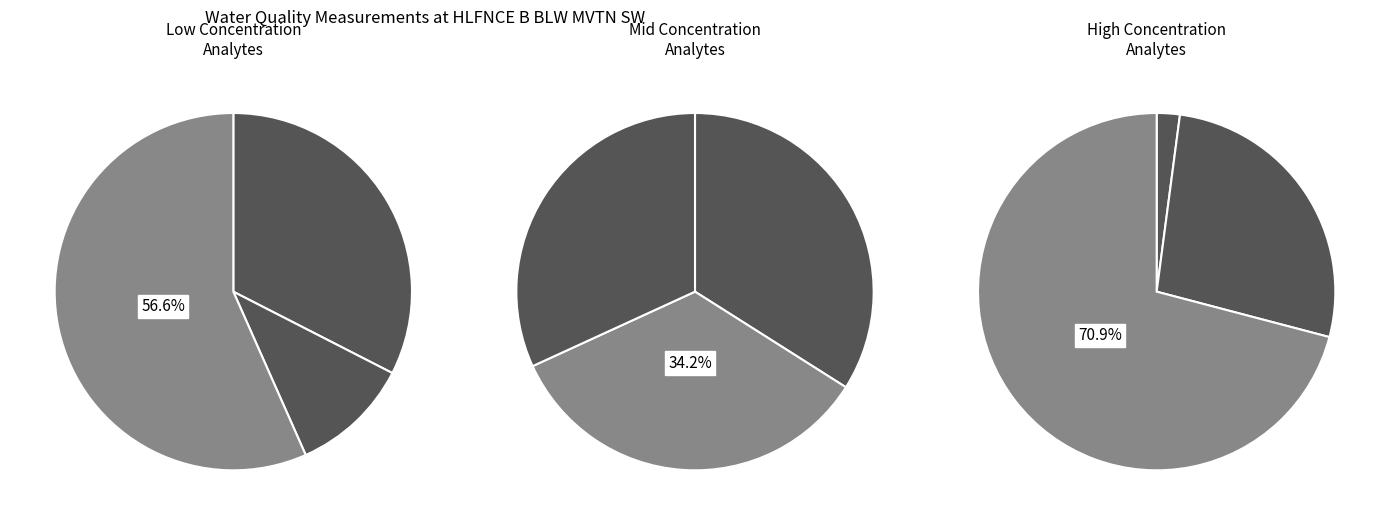

How many slices are in this pie chart?

9